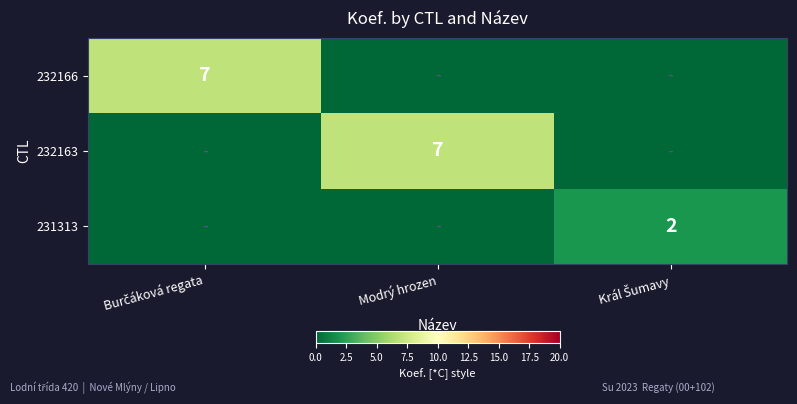

Between Burčáková regata and Král Šumavy, which series saw the biggest shift?

232166